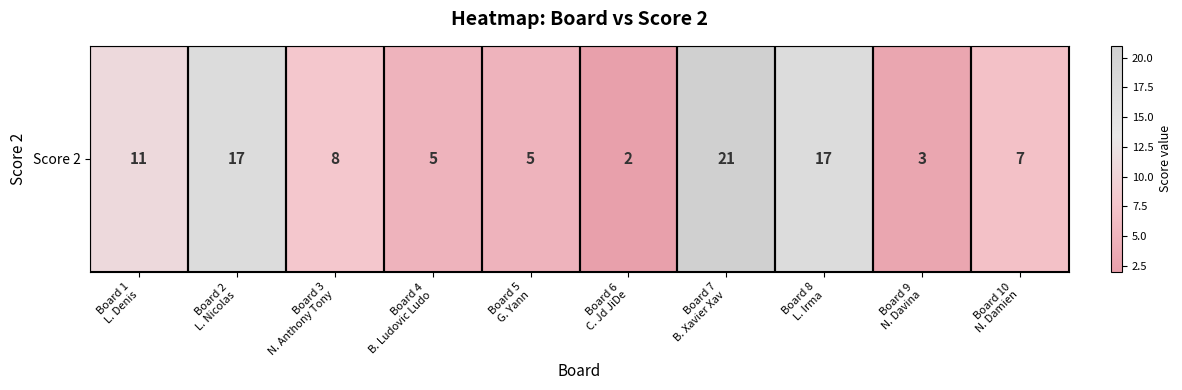

Read the value at Board 3
N. Anthony Tony.

8